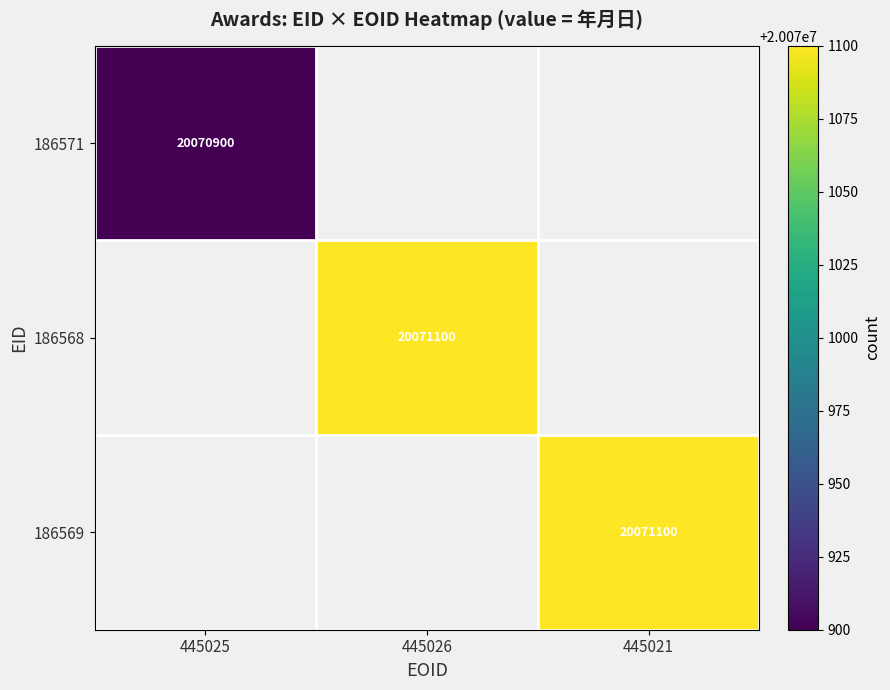

The value of 186568 at 445026 is 27863310. True or false?

False